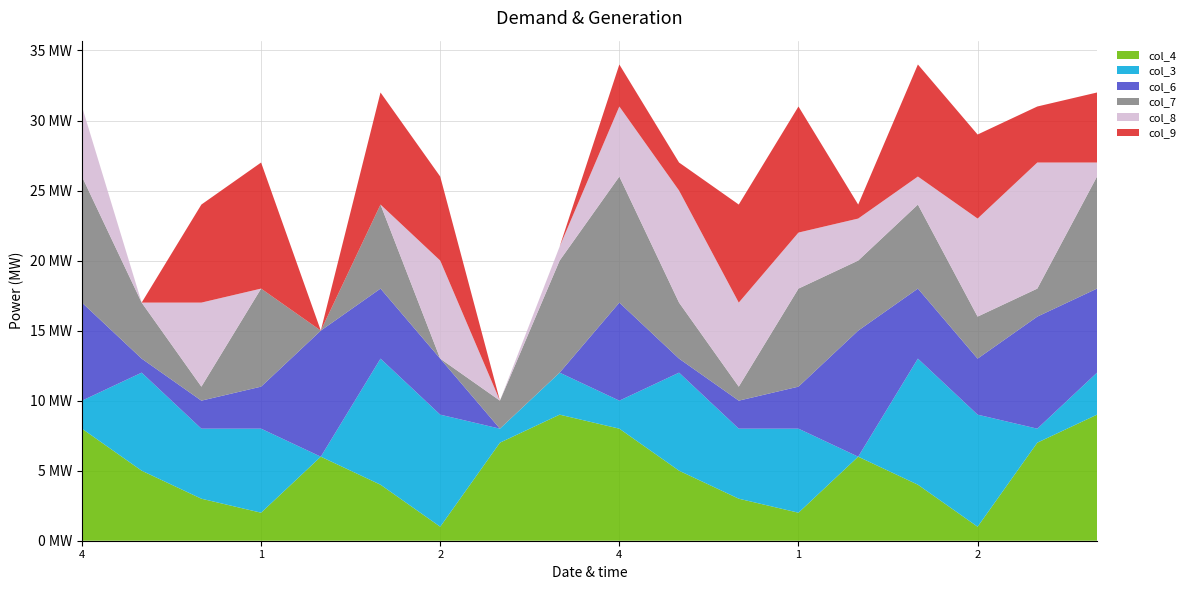

Reading left to right, transcribe all the data shown in this chart.

col_4: 4=8	6=5	9=3	1=2	8=6	3=4	2=1	5=7	7=9	4=8	6=5	9=3	1=2	8=6	3=4	2=1	5=7	7=9
col_3: 4=2	6=7	9=5	1=6	8=0	3=9	2=8	5=1	7=3	4=2	6=7	9=5	1=6	8=0	3=9	2=8	5=1	7=3
col_6: 4=7	6=1	9=2	1=3	8=9	3=5	2=4	5=0	7=0	4=7	6=1	9=2	1=3	8=9	3=5	2=4	5=8	7=6
col_7: 4=9	6=4	9=1	1=7	8=0	3=6	2=0	5=2	7=8	4=9	6=4	9=1	1=7	8=5	3=6	2=3	5=2	7=8
col_8: 4=5	6=0	9=6	1=0	8=0	3=0	2=7	5=0	7=1	4=5	6=8	9=6	1=4	8=3	3=2	2=7	5=9	7=1
col_9: 4=0	6=0	9=7	1=9	8=0	3=8	2=6	5=0	7=0	4=3	6=2	9=7	1=9	8=1	3=8	2=6	5=4	7=5